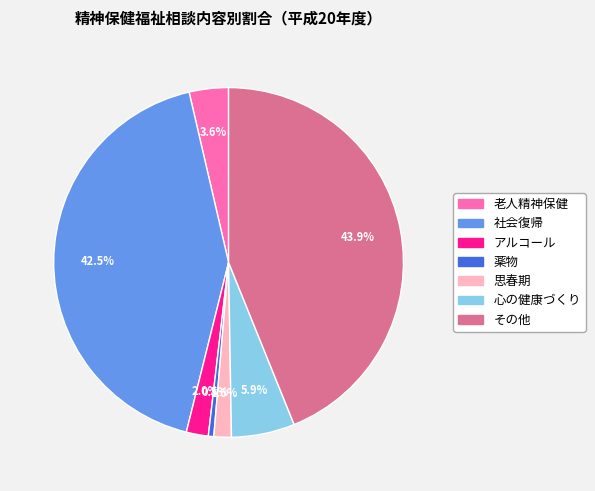

What percentage do 社会復帰 and その他 together represent?

86.4%